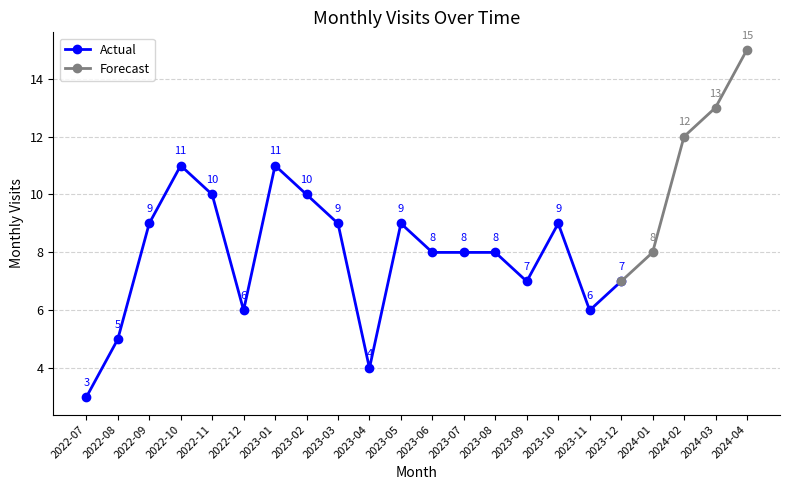

What is the difference between the values at 2023-06 and 2023-05?

1